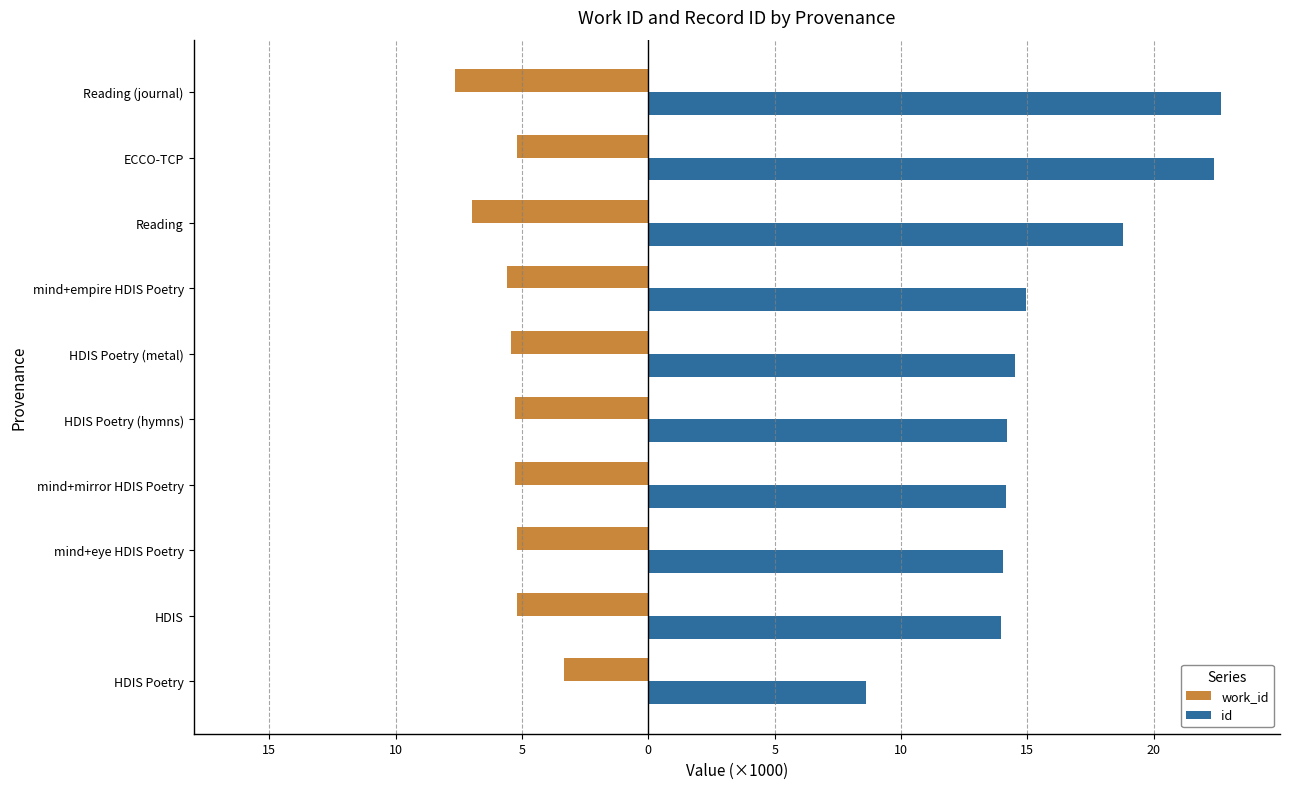

What are all the series names shown in the legend?

work_id, id